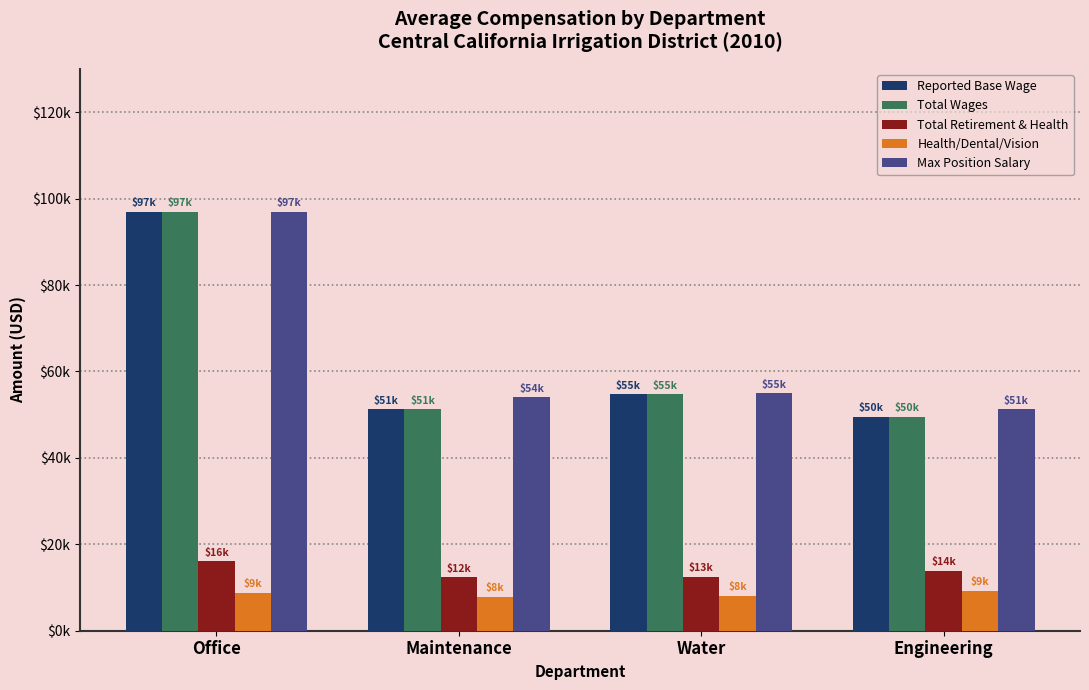

What is the difference between the highest and lowest values at Maintenance?

46233